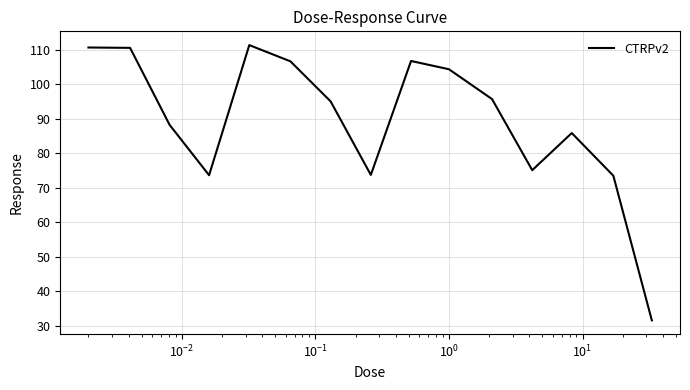

What is the smallest value displayed?

31.6